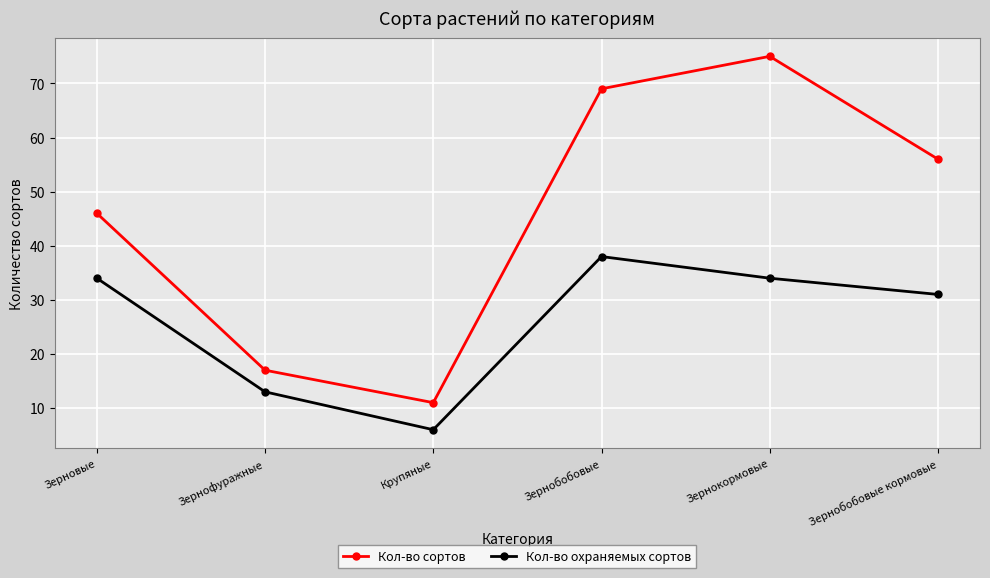

Reading left to right, list all the values displayed in this chart.

Кол-во сортов: Зерновые=46	Зернофуражные=17	Крупяные=11	Зернобобовые=69	Зернокормовые=75	Зернобобовые кормовые=56
Кол-во охраняемых сортов: Зерновые=34	Зернофуражные=13	Крупяные=6	Зернобобовые=38	Зернокормовые=34	Зернобобовые кормовые=31